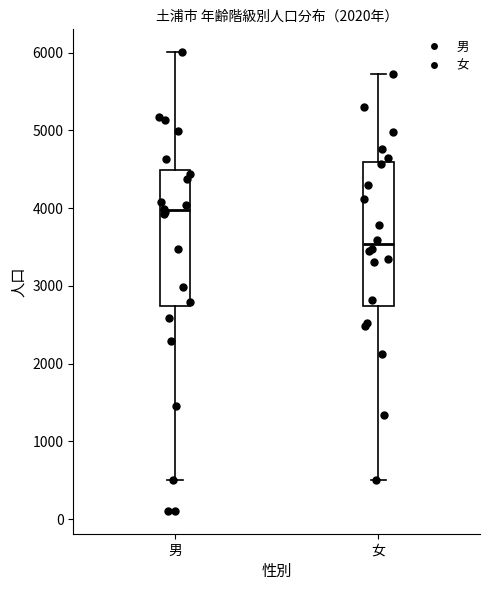

Reading left to right, transcribe this box plot: for each box, give where its median line is, the range the box spans, and where its two whiskers end, as read against the y-axis. The values are not printed on the chart, so give them approximately, as read against the axis.

男: median 4000, box 2700 to 4500, whiskers 500 to 6000
女: median 3500, box 2700 to 4600, whiskers 500 to 5700